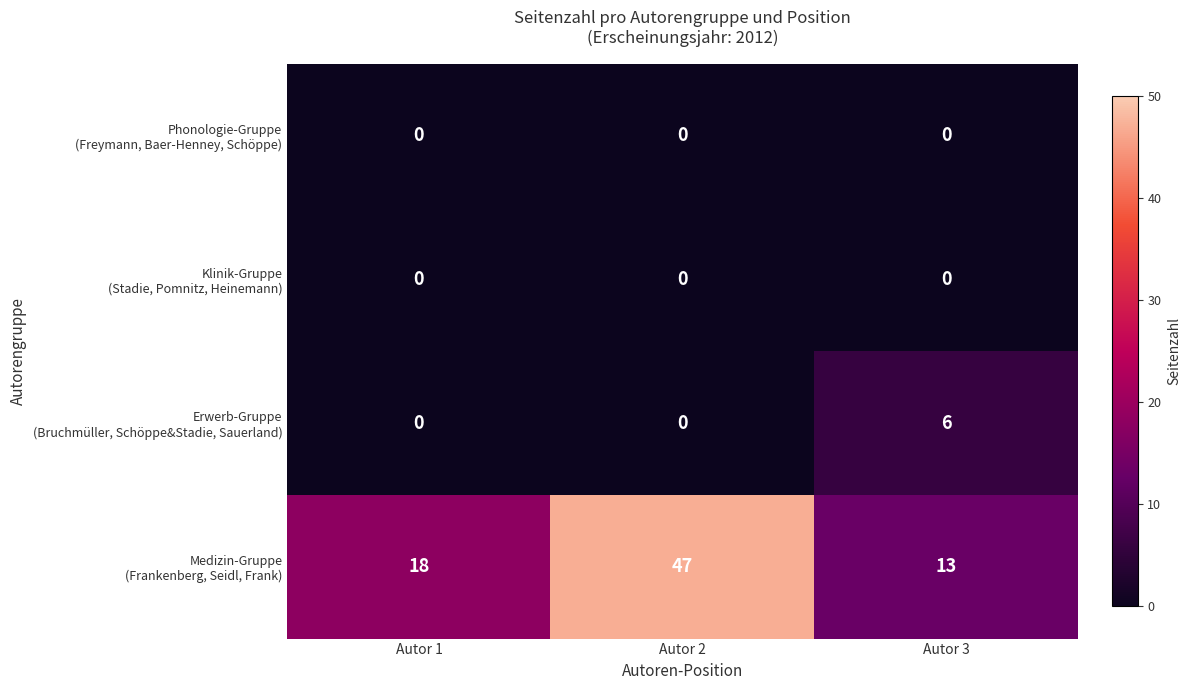

Rank the categories by Medizin-Gruppe (Frankenberg, Seidl, Frank) value from highest to lowest.

Autor 2, Autor 1, Autor 3